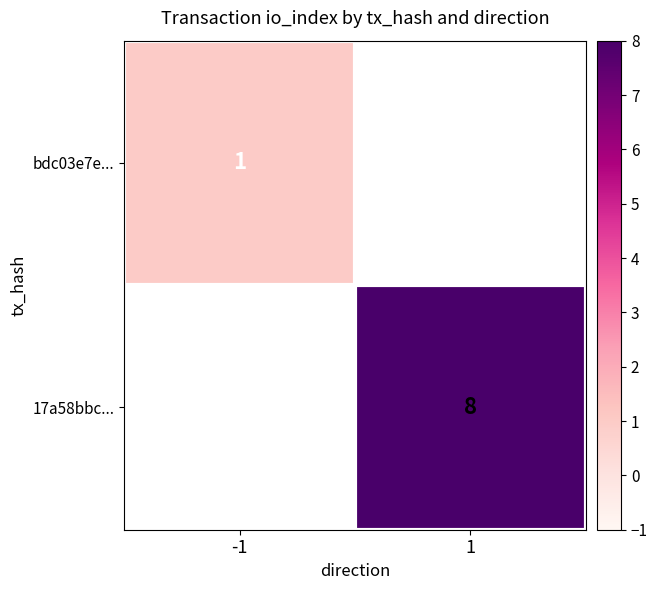

How many data points does each series have?

2